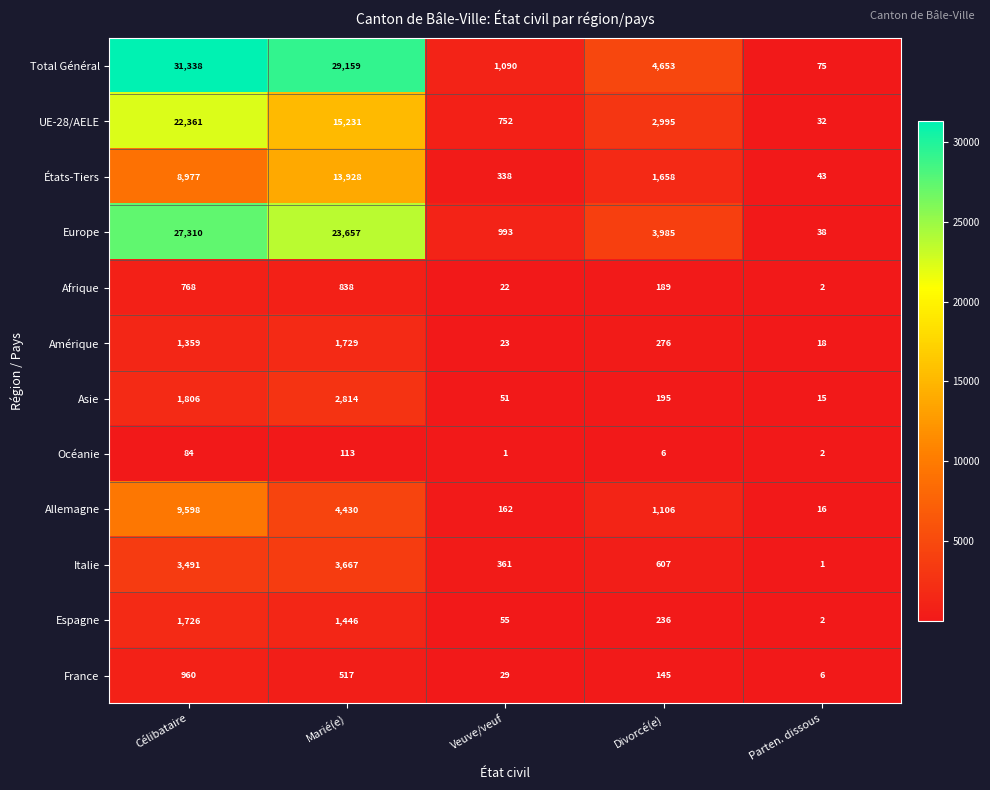

What is the spread (max minus min) of values at Marié(e)?

29046